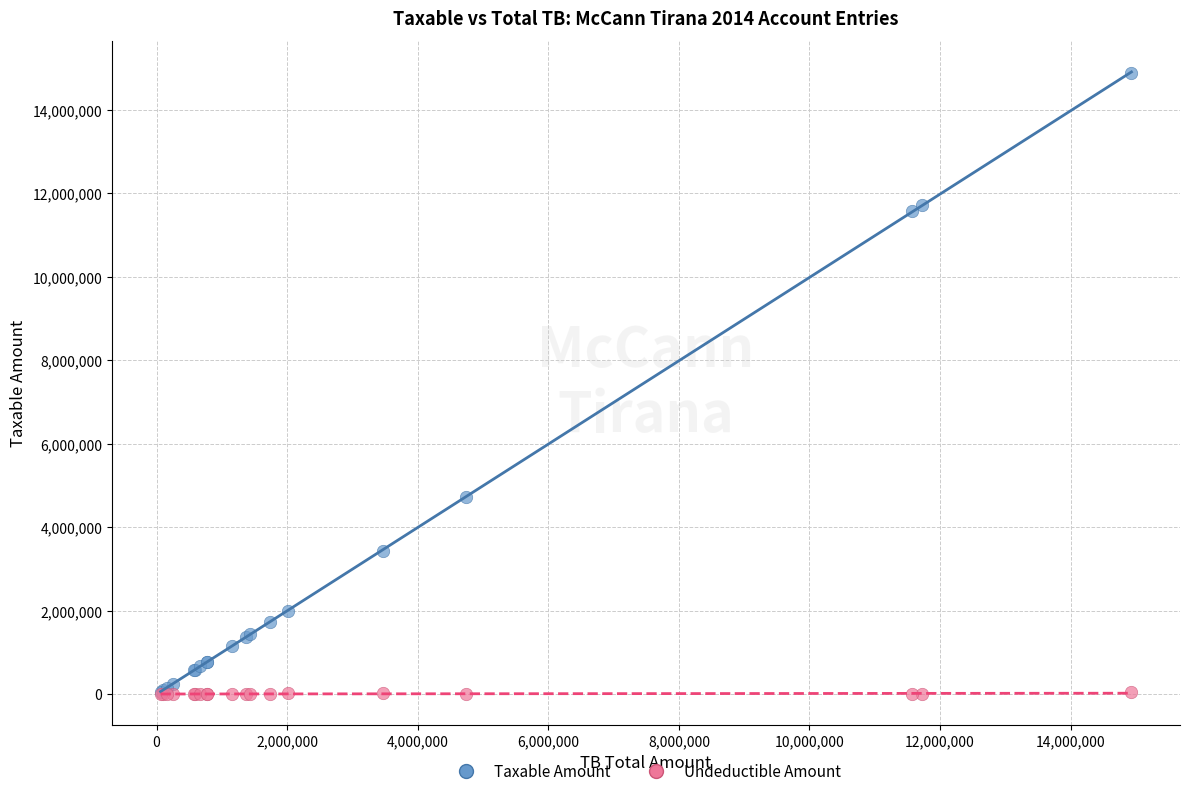

In the Taxable Amount series, what Y value is closest to 7474836?

4731146.9